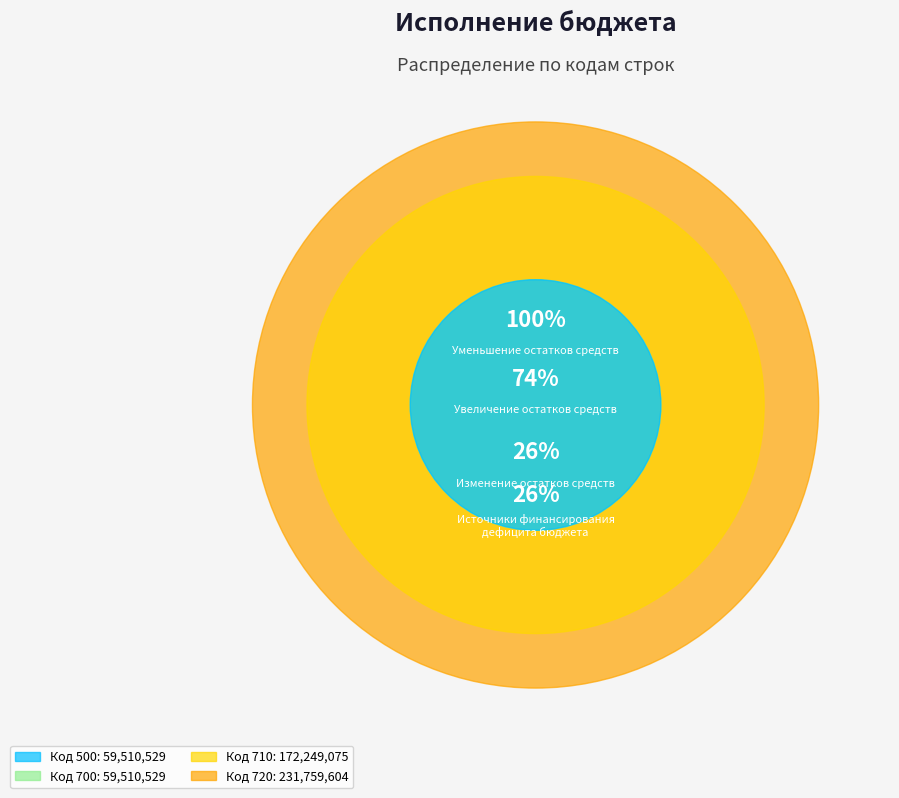

Is it true that 500 is 1% of the pie?

False